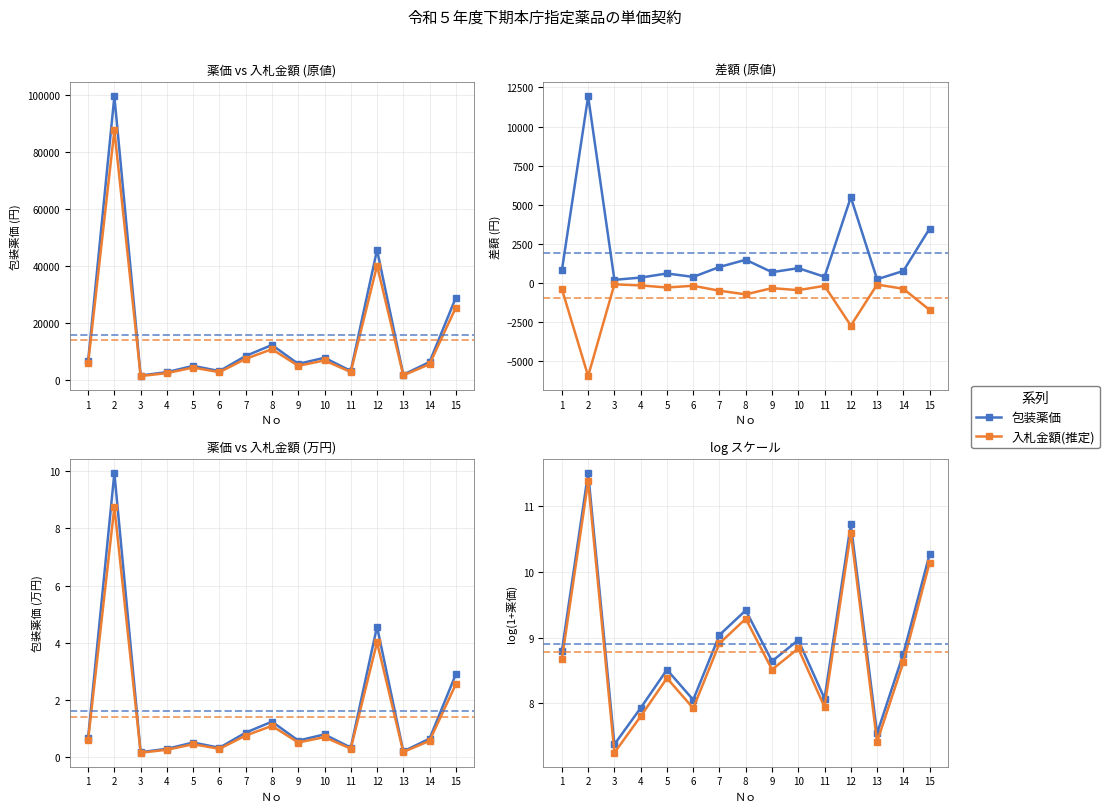

How many series are shown in this chart?

2